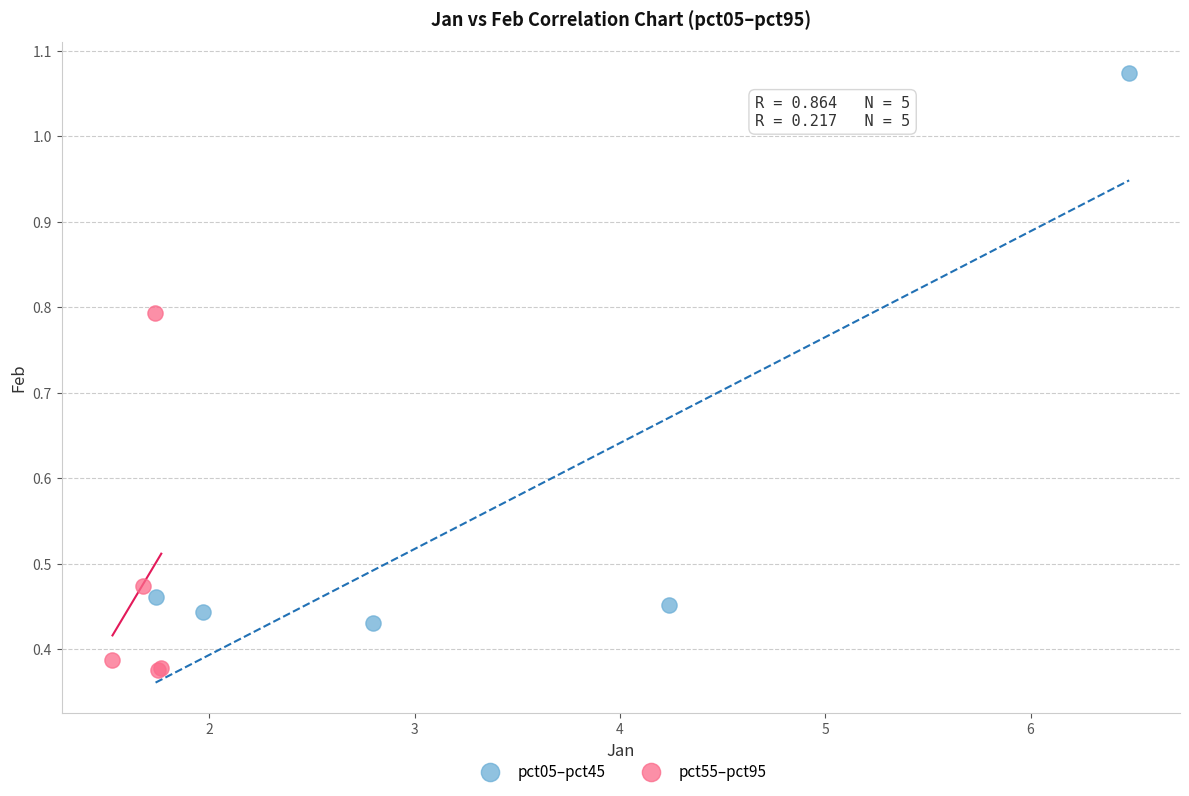

Which series contains the lowest Y value?

pct55–pct95